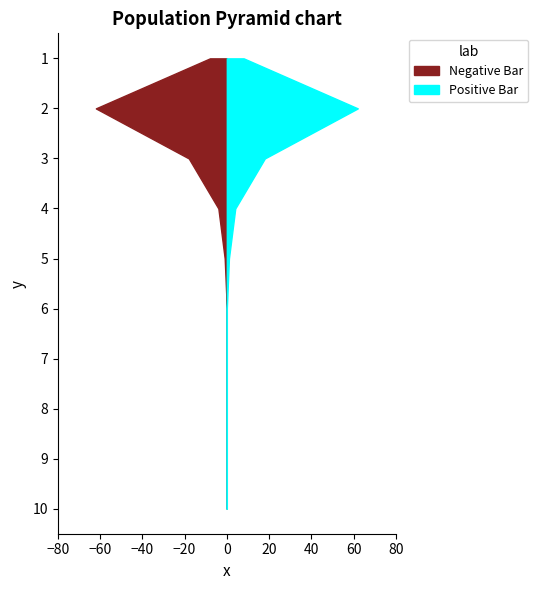

Reading left to right, transcribe all the data shown in this chart.

Negative Bar: -8	-62	-18	-4	-1	0	0	0	0	0
Positive Bar: 8	62	18	4	1	0	0	0	0	0